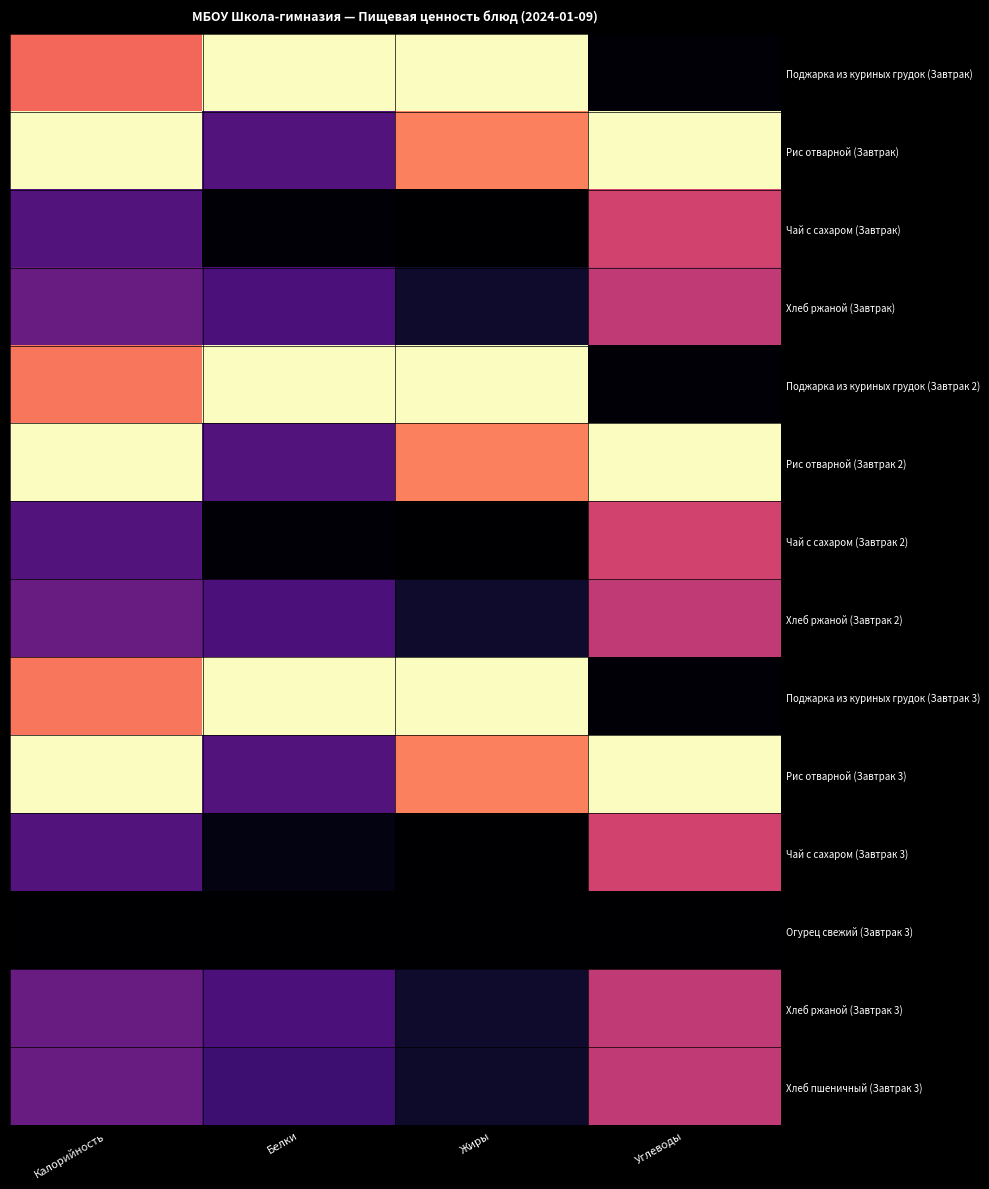

Rank the series by their maximum value, from highest to lowest.

Поджарка из куриных грудок (Завтрак), Рис отварной (Завтрак), Поджарка из куриных грудок (Завтрак 2), Рис отварной (Завтрак 2), Поджарка из куриных грудок (Завтрак 3), Рис отварной (Завтрак 3), Чай с сахаром (Завтрак), Чай с сахаром (Завтрак 2), Чай с сахаром (Завтрак 3), Хлеб ржаной (Завтрак), Хлеб ржаной (Завтрак 2), Хлеб ржаной (Завтрак 3), Хлеб пшеничный (Завтрак 3), Огурец свежий (Завтрак 3)